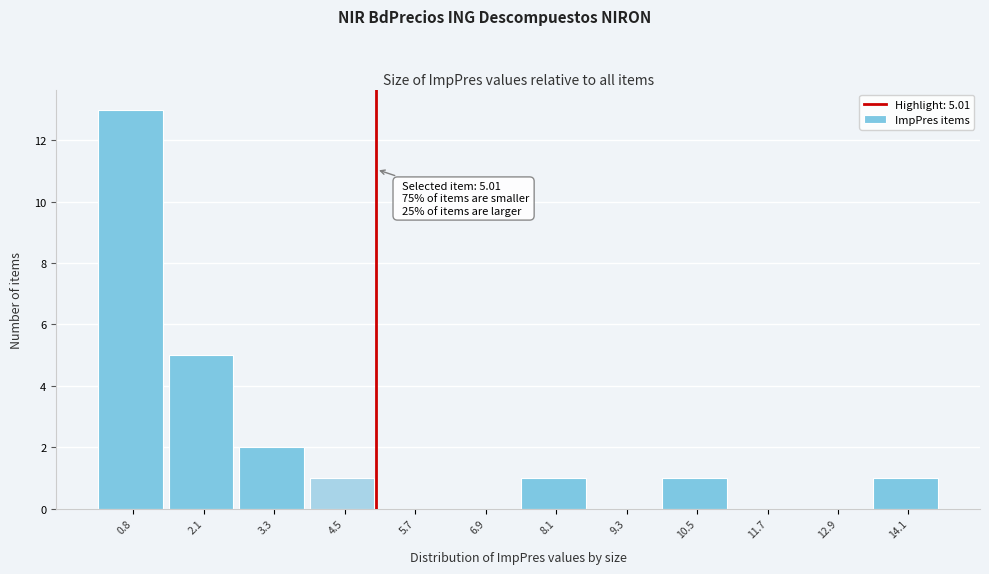

Which range on the x-axis has the tallest bar?

0.2 to 1.4